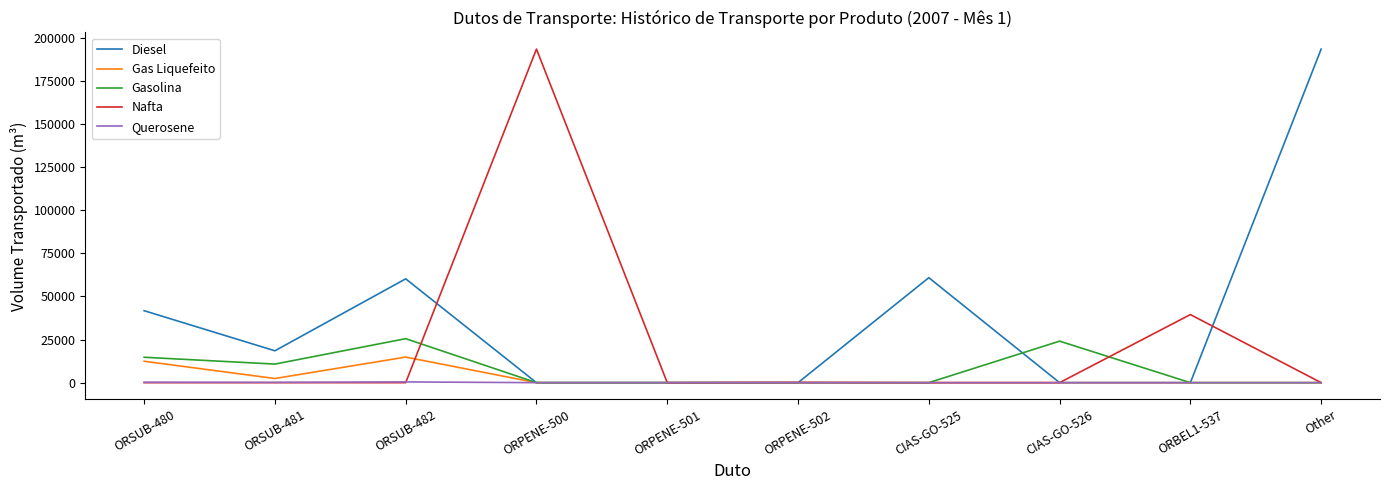

What is the highest value of the Gas Liquefeito series?

14838